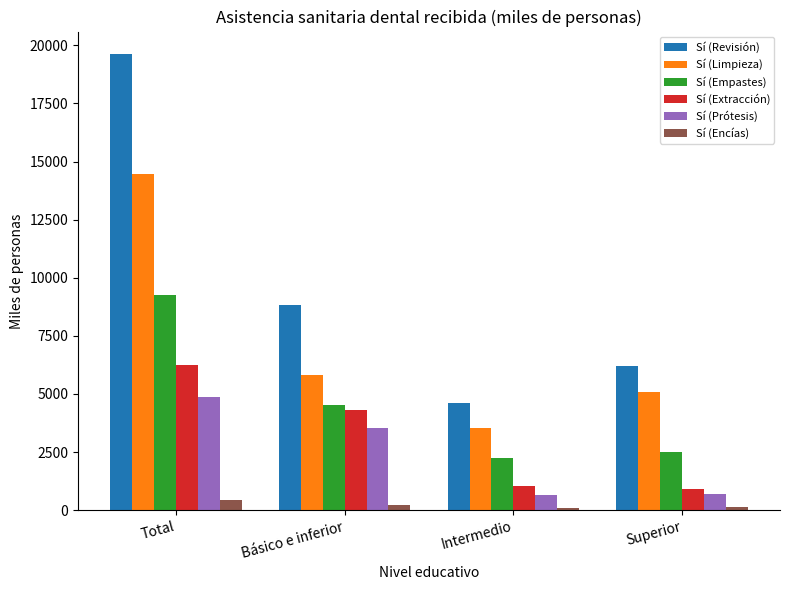

The value of Sí (Extracción) at Superior is 900.8. True or false?

True